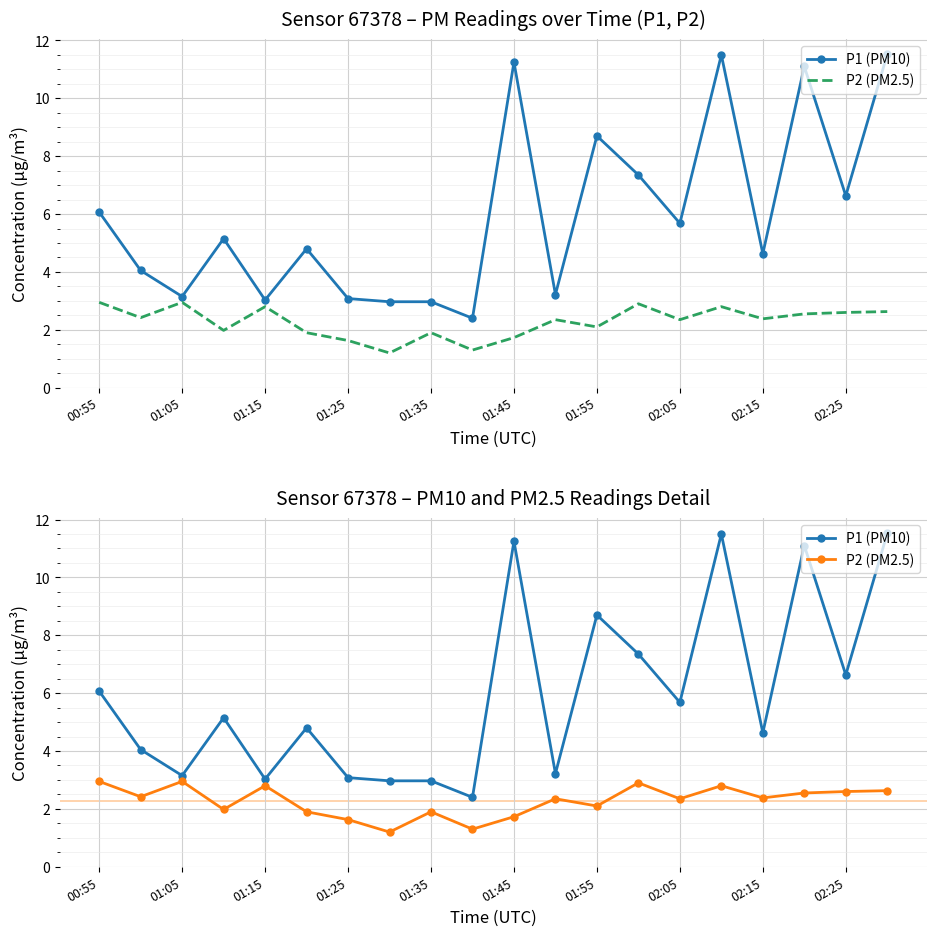

What is the sum of all P1 (PM10) values?

119.2